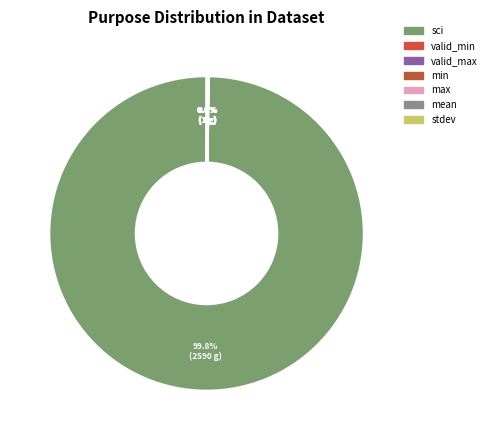

Combined, do mean and min account for over 50%?

No